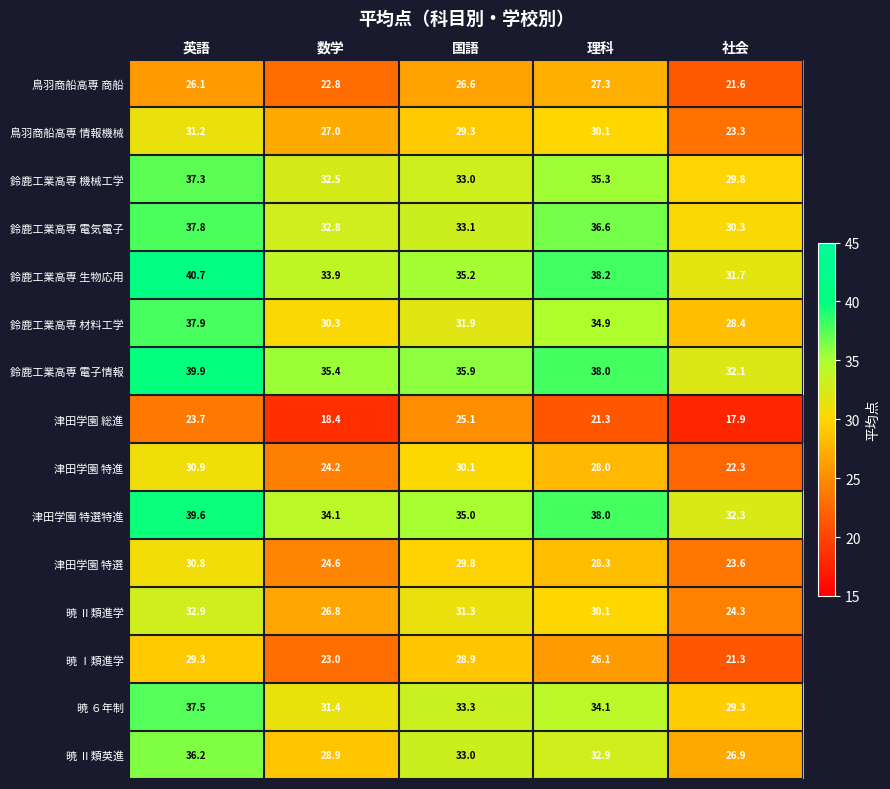

Which series has the largest total across all categories?

鈴鹿工業高専 電子情報